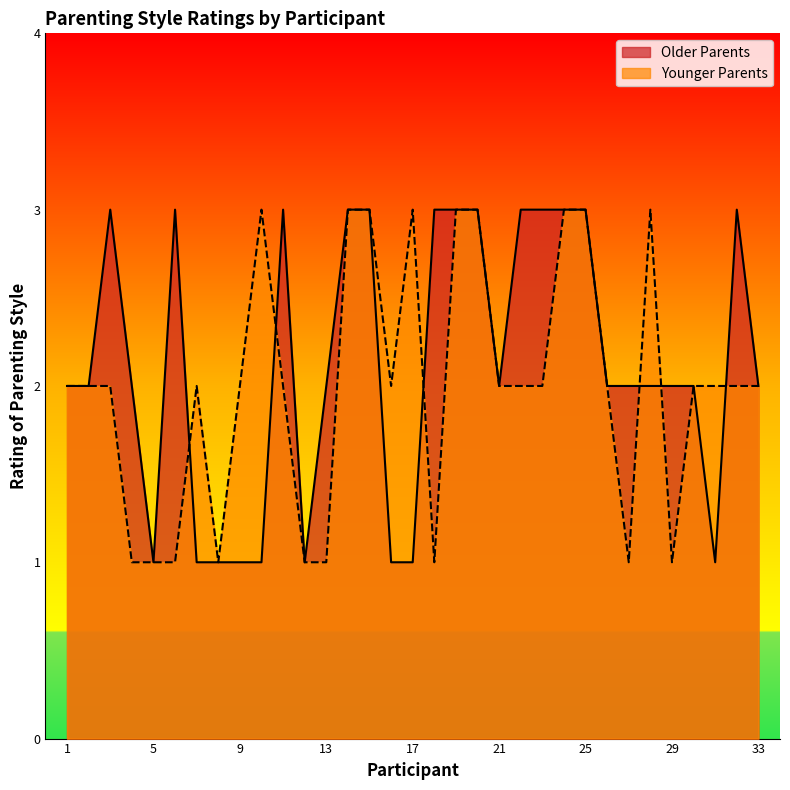

Where is the first local minimum for Younger Parents?

8